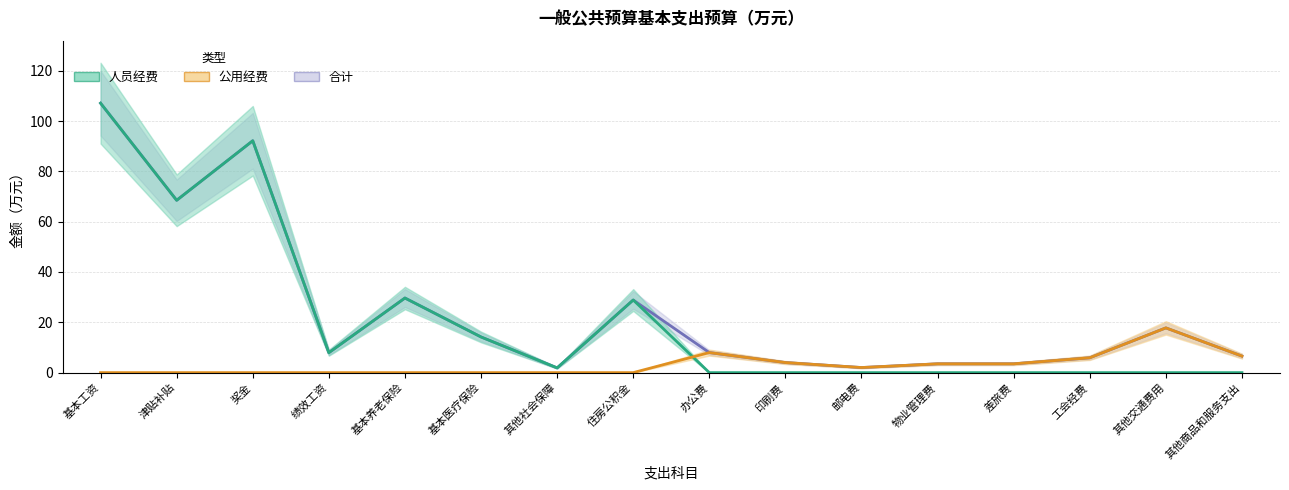

At which category is the sum across all series the highest?

基本工资